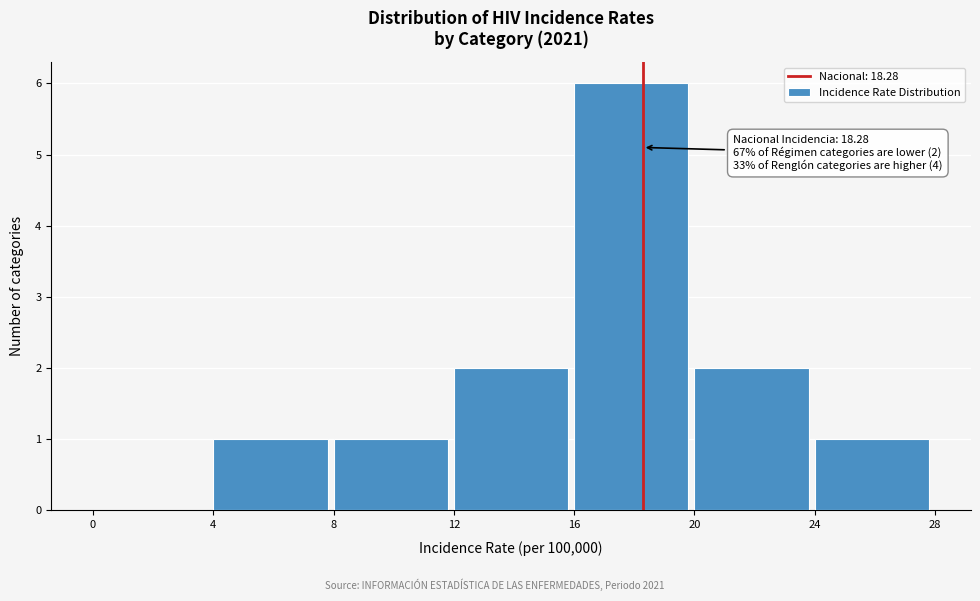

Over which range of the x-axis is the bar tallest?

16 to 20